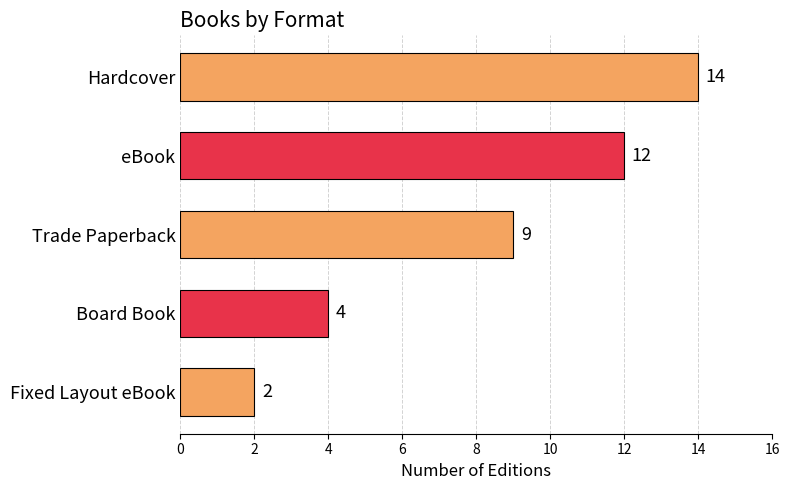

Rank the categories by value from lowest to highest.

Fixed Layout eBook, Board Book, Trade Paperback, eBook, Hardcover